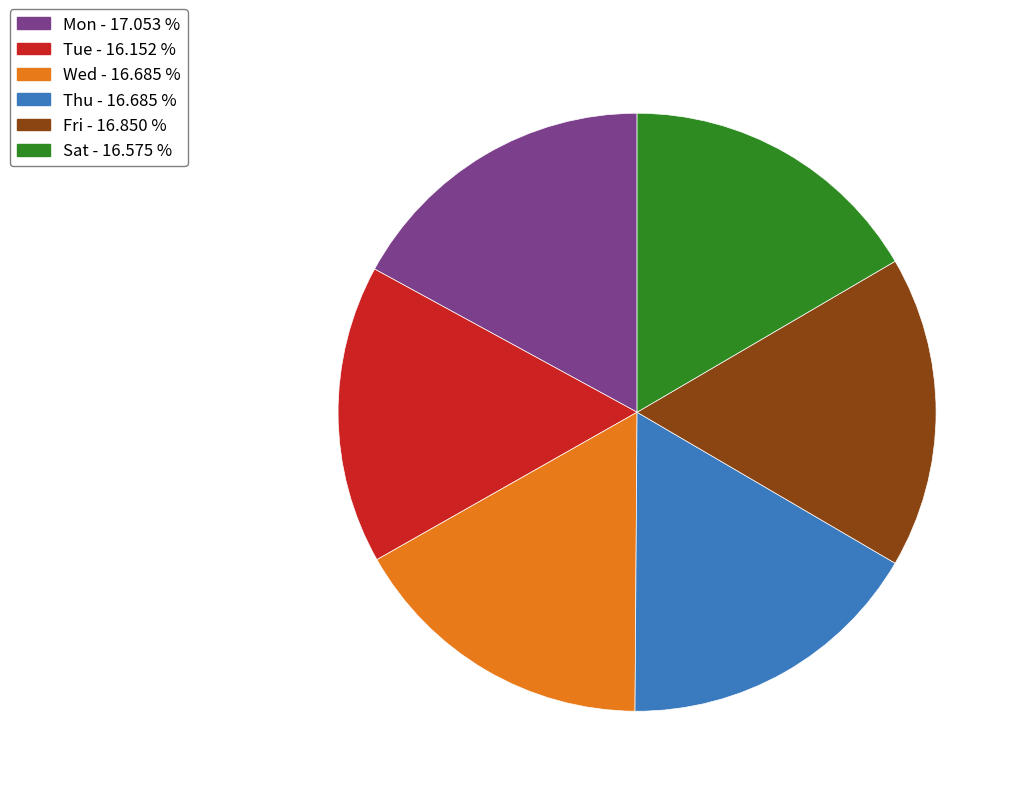

Between Fri - 16.850 % and Tue - 16.152 %, which is larger?

Fri - 16.850 %